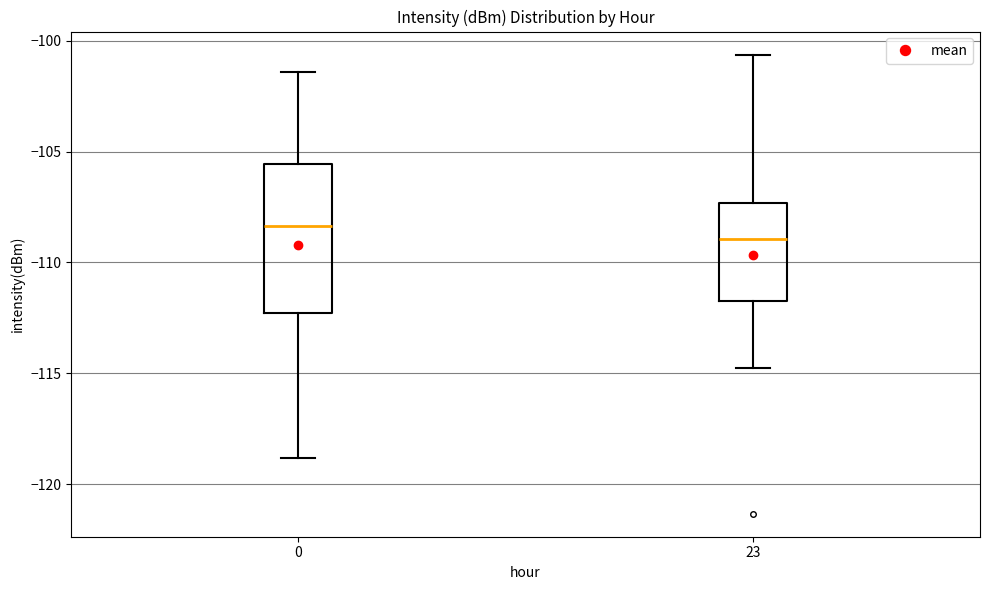

Comparing the boxes themselves (not the whiskers), which one is the tallest?

0